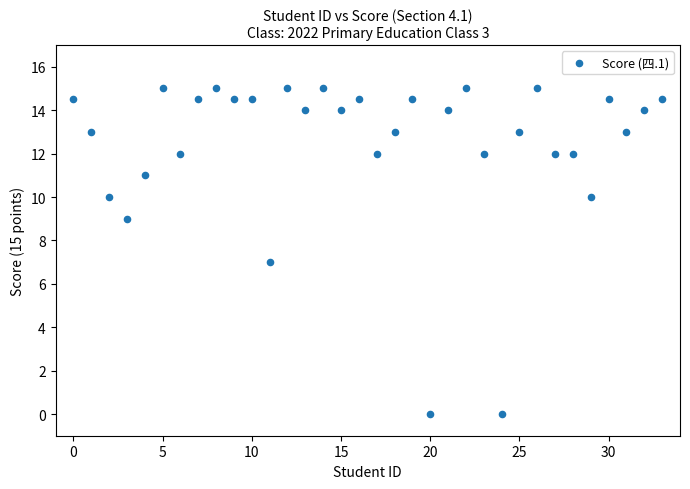

What is the range of Y values (max minus min)?

15.0